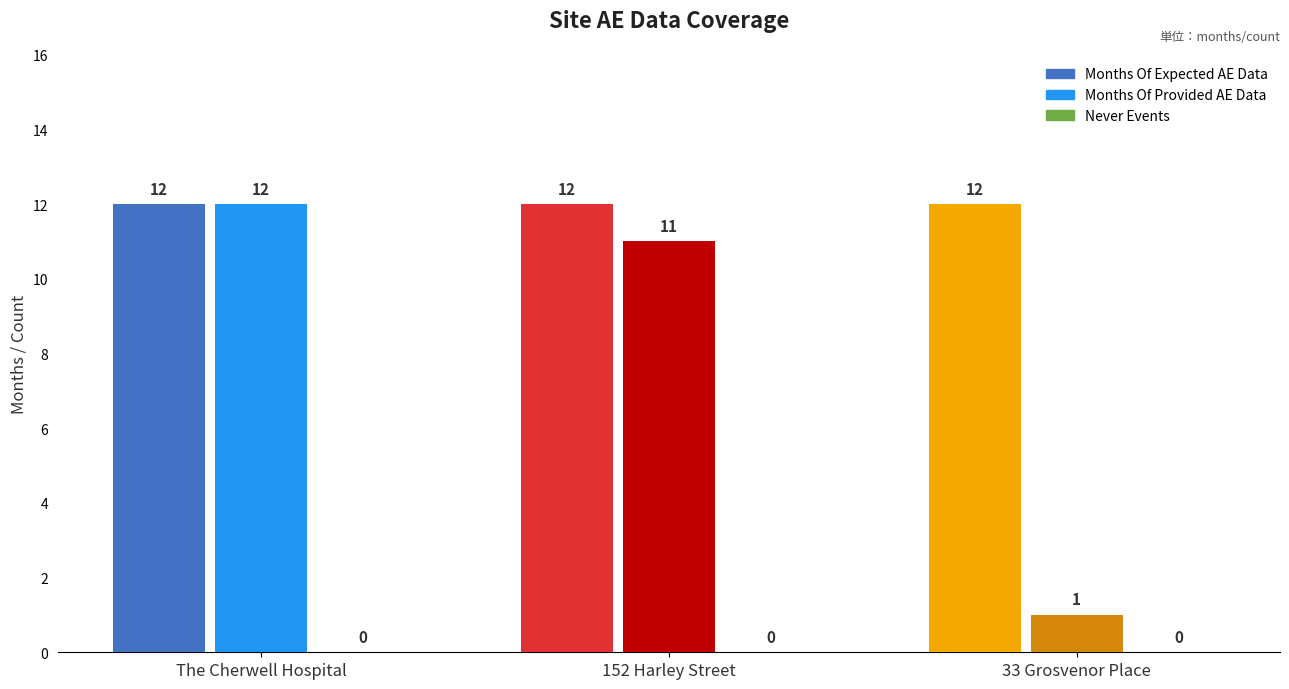

The value of Months Of Expected AE Data at 33 Grosvenor Place is 20. True or false?

False